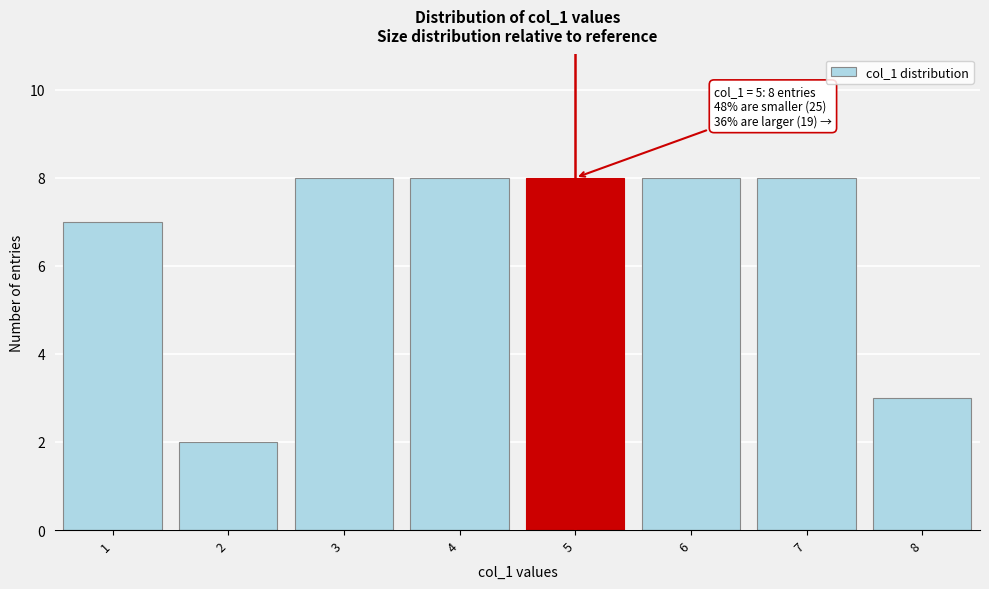

Reading left to right, list all the values displayed in this chart.

7	2	8	8	8	8	8	3